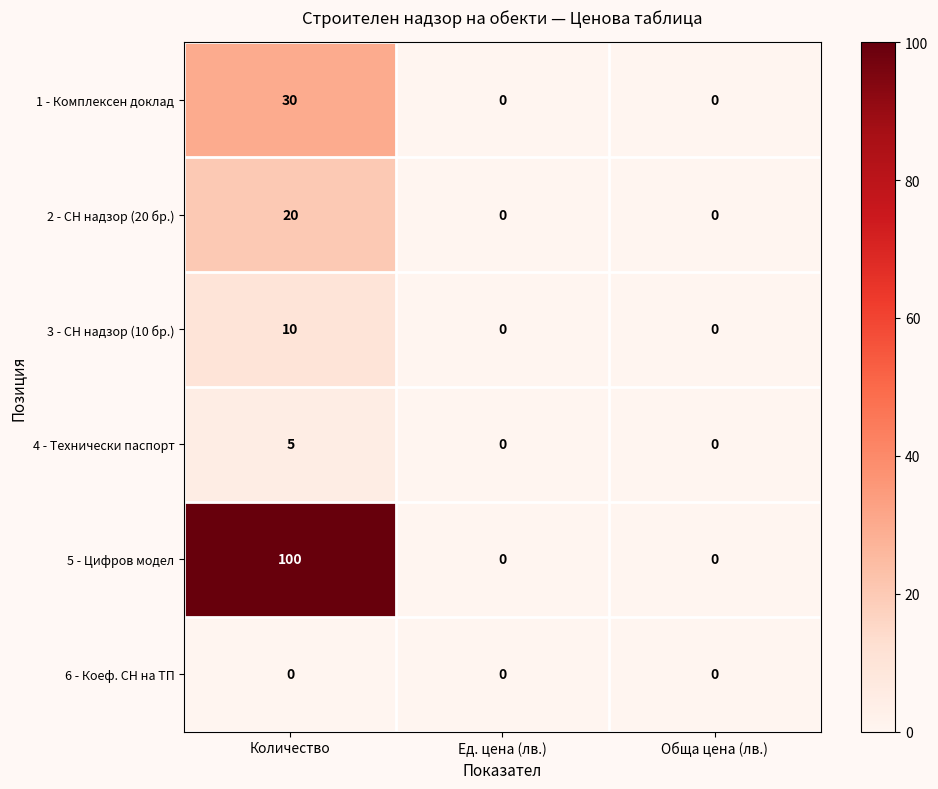

Is it true that 3 - СН надзор (10 бр.) equals 4 at Ед. цена (лв.)?

False